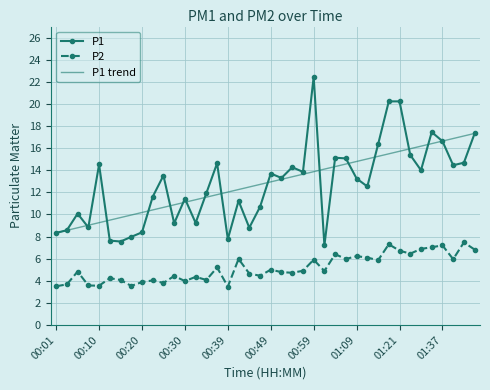

Reading left to right, what are all the values shown in this chart?

P1: 8.3	8.6	10.1	8.8	14.5	7.6	7.5	8.0	8.4	11.6	13.5	9.2	11.4	9.2	11.9	14.6	7.8	11.2	8.8	10.7	13.7	13.3	14.3	13.8	22.4	7.2	15.1	15.1	13.2	12.5	16.3	20.2	20.2	15.4	14.0	17.4	16.6	14.4	14.7	17.3
P2: 3.5	3.7	4.8	3.6	3.5	4.2	4.1	3.5	3.9	4.0	3.8	4.4	4.0	4.3	4.1	5.2	3.5	6.0	4.7	4.5	5.0	4.8	4.7	4.9	5.9	4.9	6.4	6.0	6.2	6.1	5.8	7.3	6.7	6.5	6.9	7.0	7.2	6.0	7.5	6.8